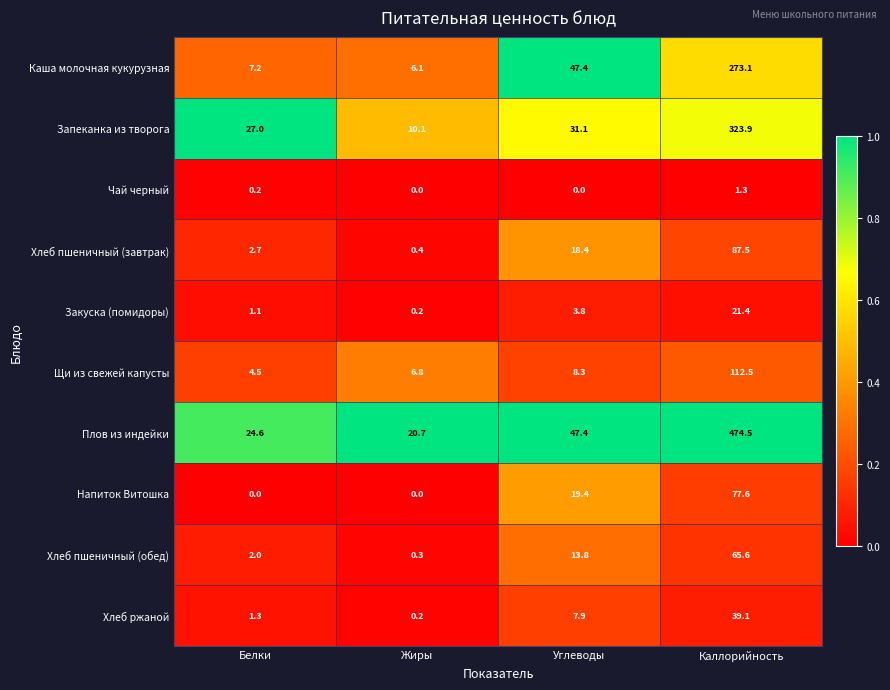

Which series has the largest range (max minus min)?

Плов из индейки